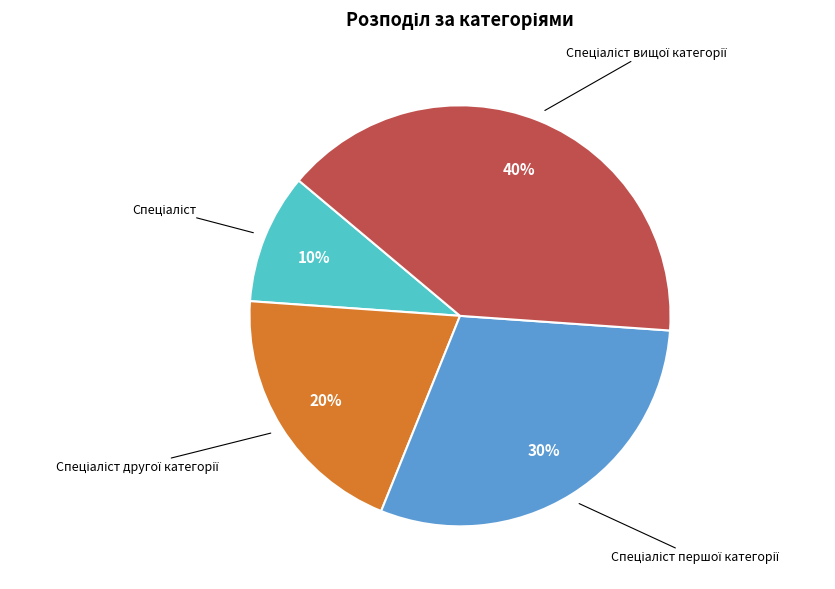

To the nearest percent, what is the difference between the largest and smallest slice percentages?

30%